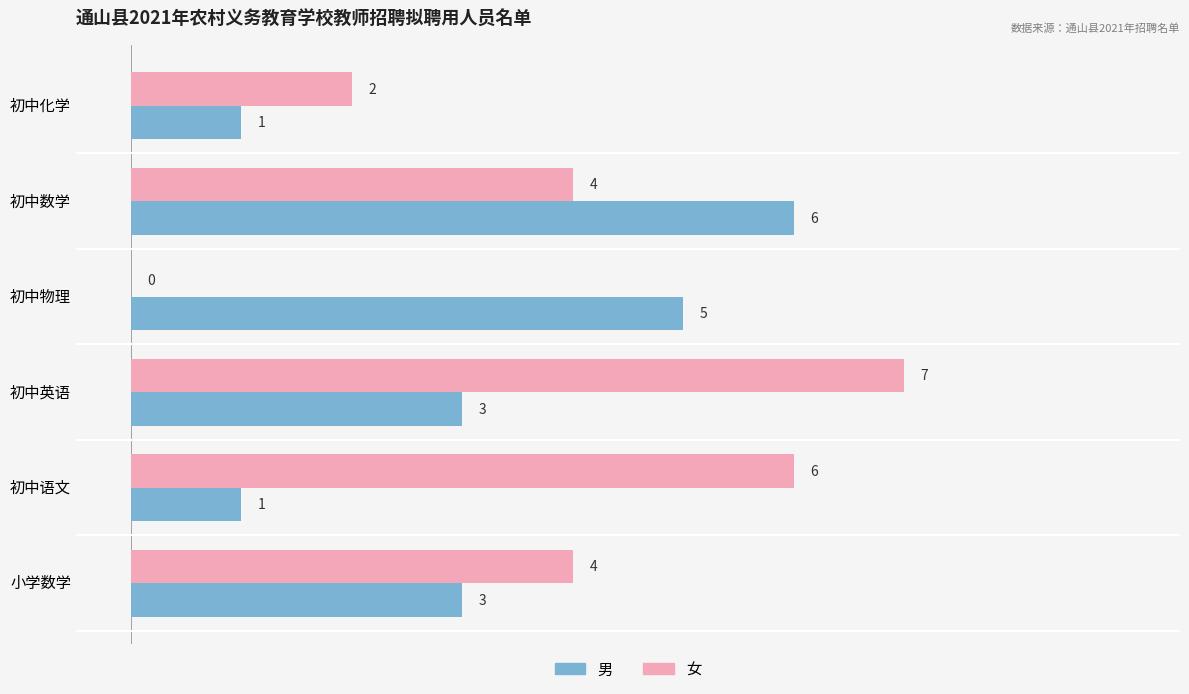

What is the sum of all 女 values?

23